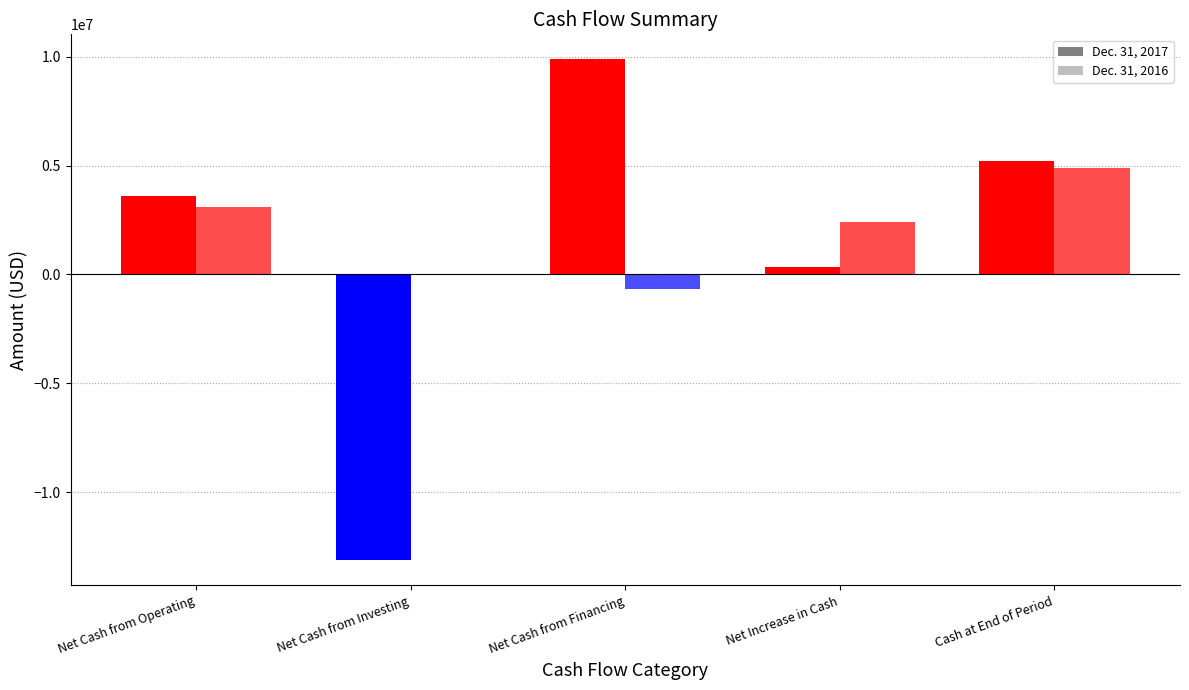

Which series has the largest range (max minus min)?

Dec. 31, 2017